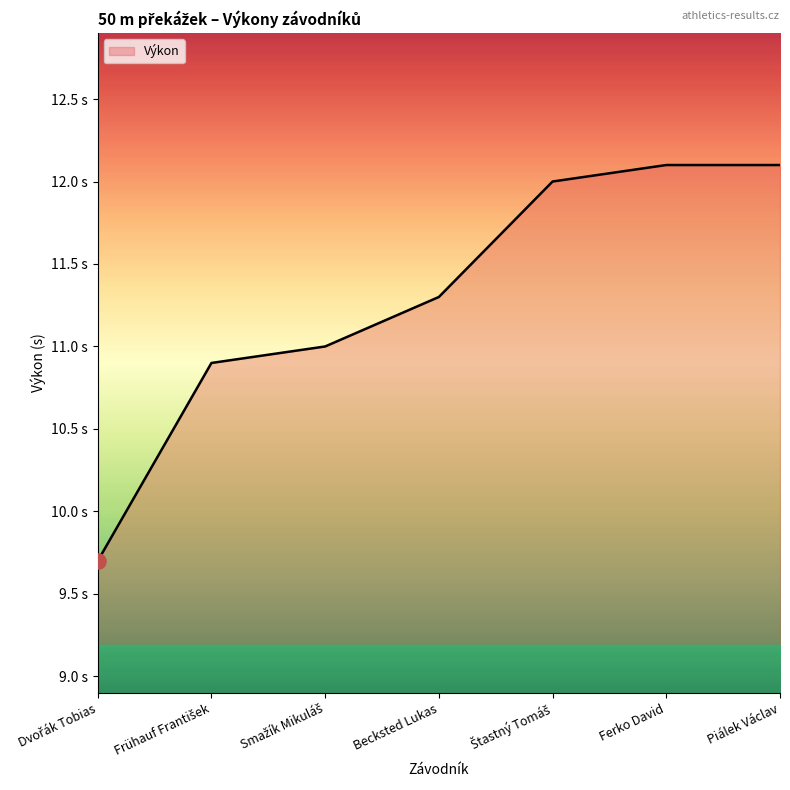

Which has a higher value, Štastný Tomáš or Dvořák Tobias?

Štastný Tomáš